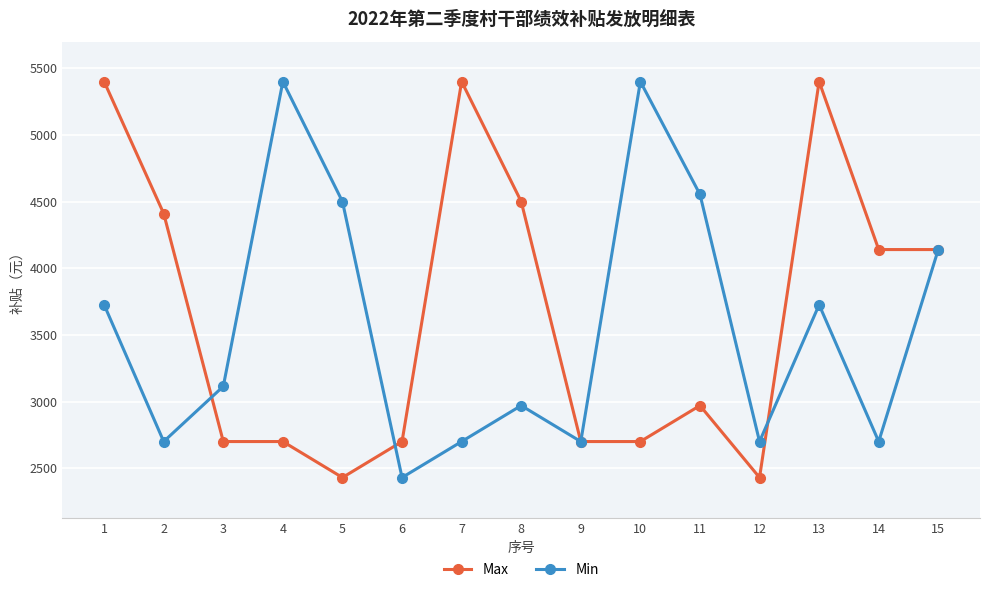

At which label does Max first exceed 2970?

1